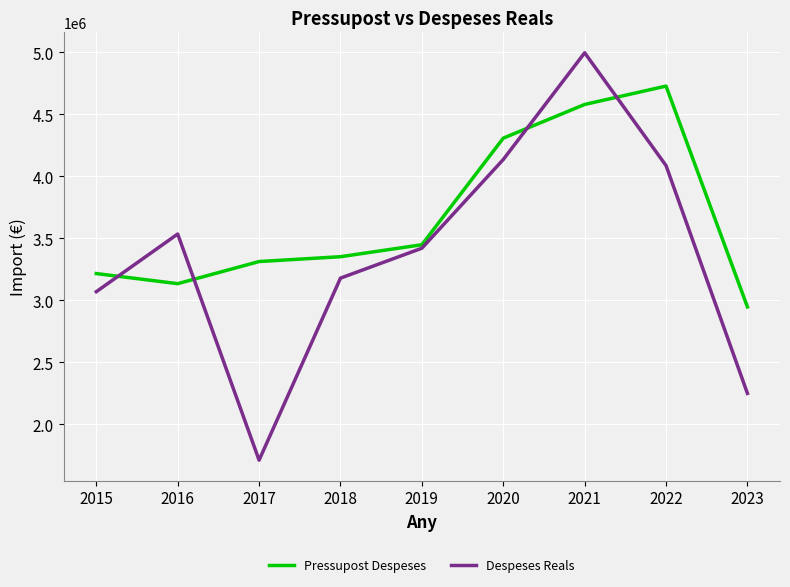

Rank the categories by Pressupost Despeses value from highest to lowest.

2022, 2021, 2020, 2019, 2018, 2017, 2015, 2016, 2023